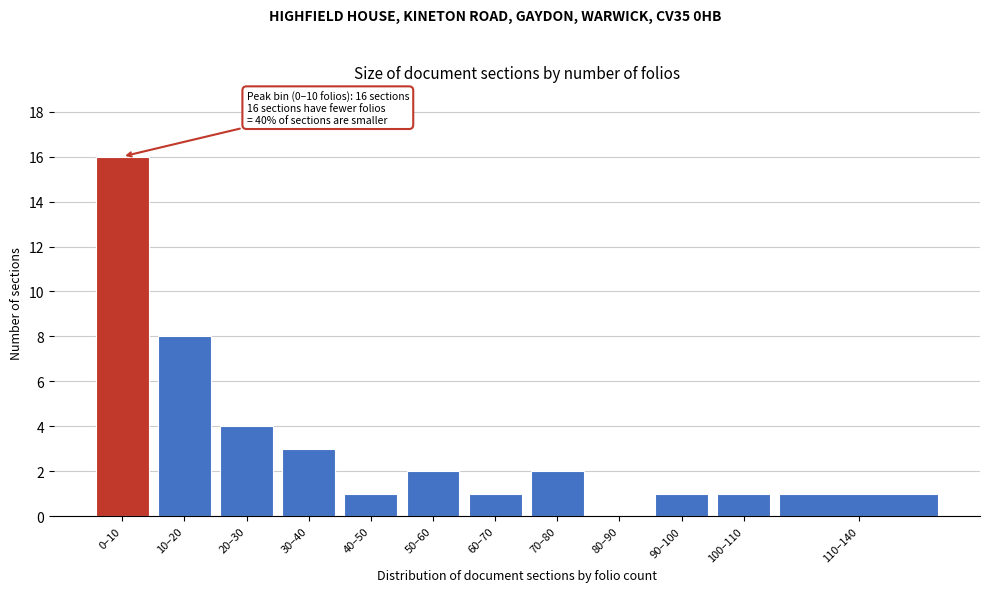

Reading right to left, list all the values displayed in this chart.

110–140=1	100–110=1	90–100=1	80–90=0	70–80=2	60–70=1	50–60=2	40–50=1	30–40=3	20–30=4	10–20=8	0–10=16